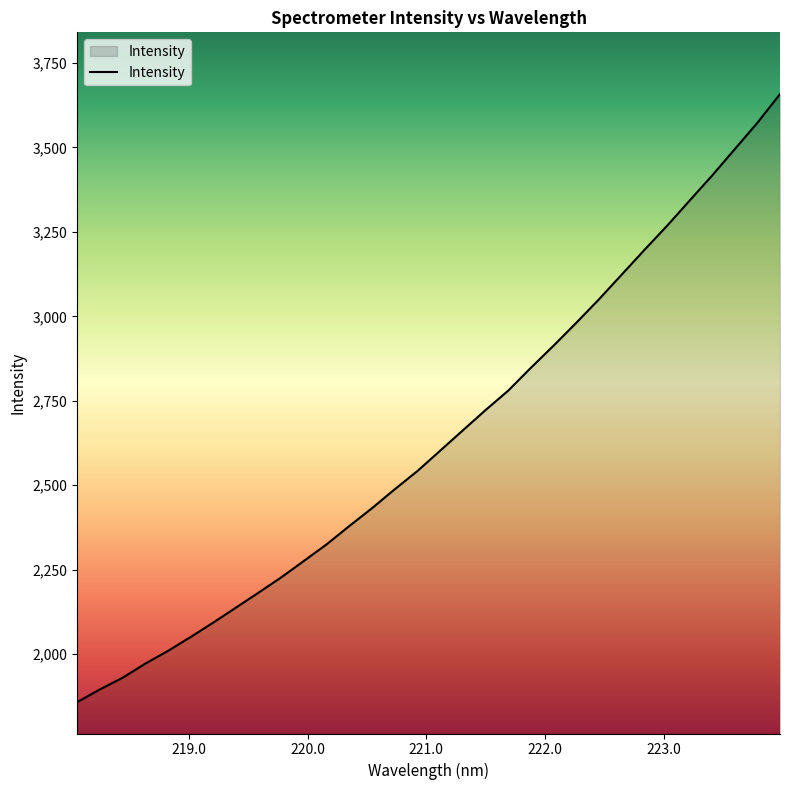

How many values exceed 2602?

16